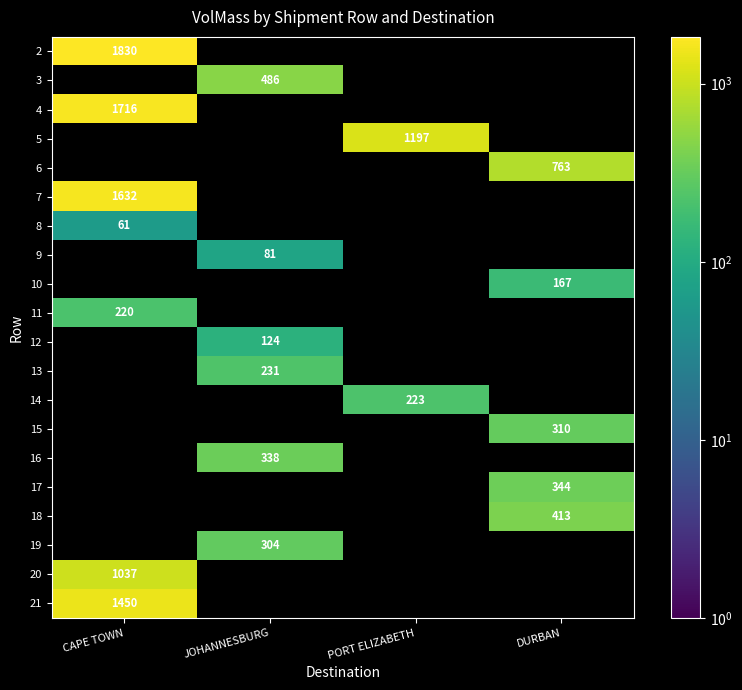

Count the number of data series in this chart.

20